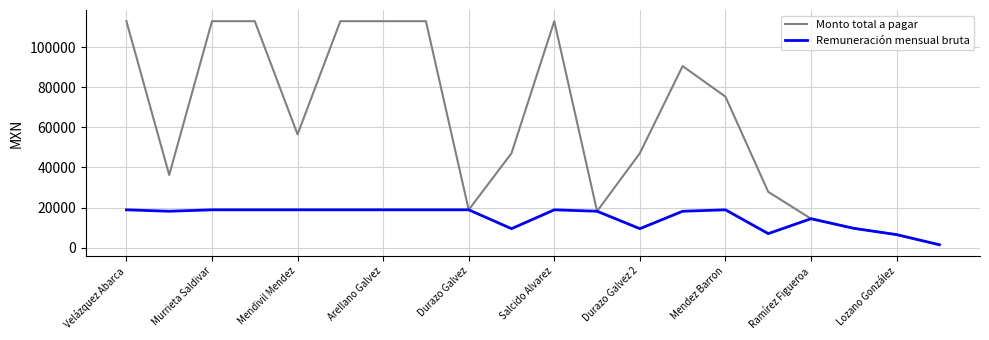

What is the greatest value displayed?

113103.3